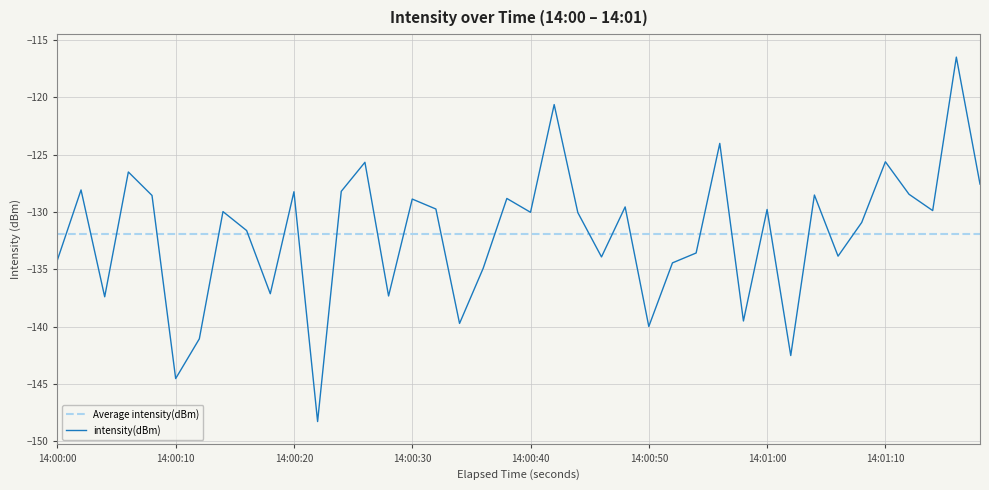

Rank the series by their maximum value, from highest to lowest.

intensity(dBm), Average intensity(dBm)